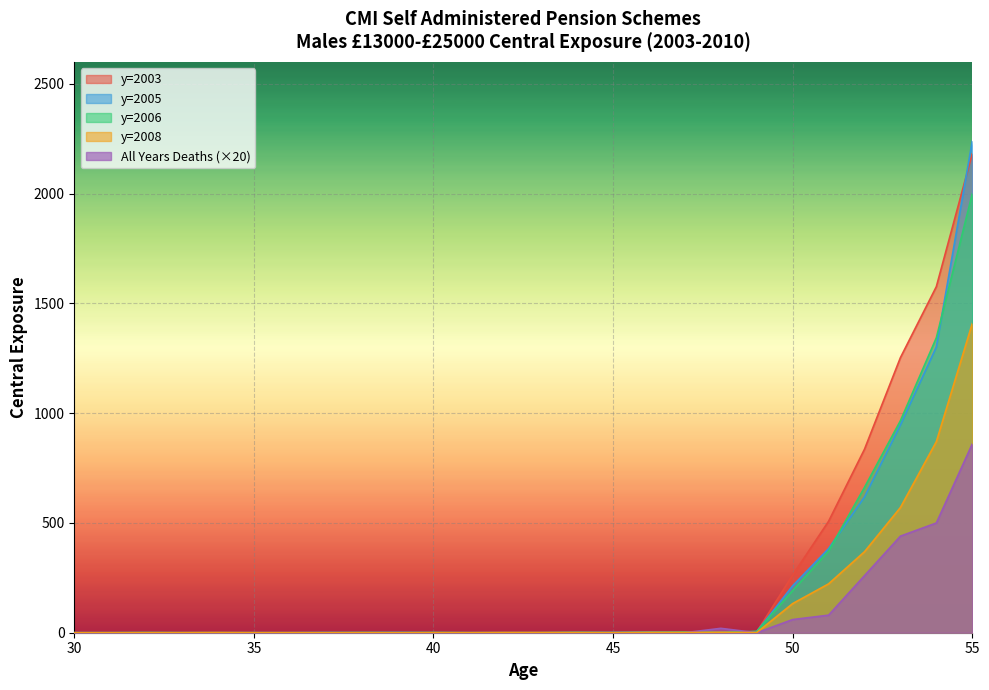

What is the difference between the maximum and minimum values in the y=2003 series?

2181.8